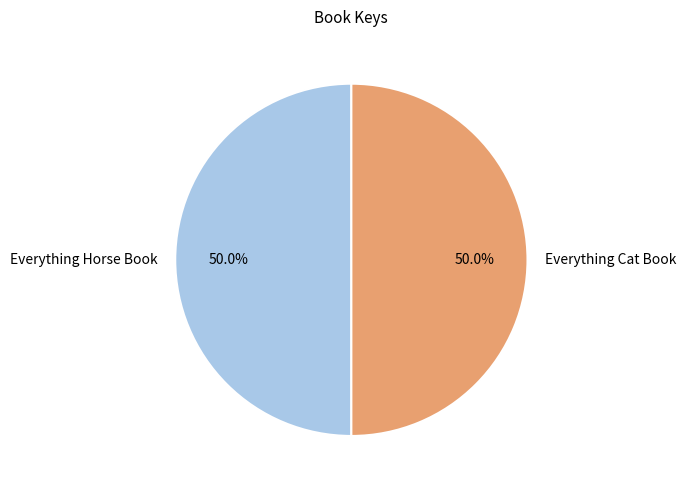

How many segments does this pie chart have?

2